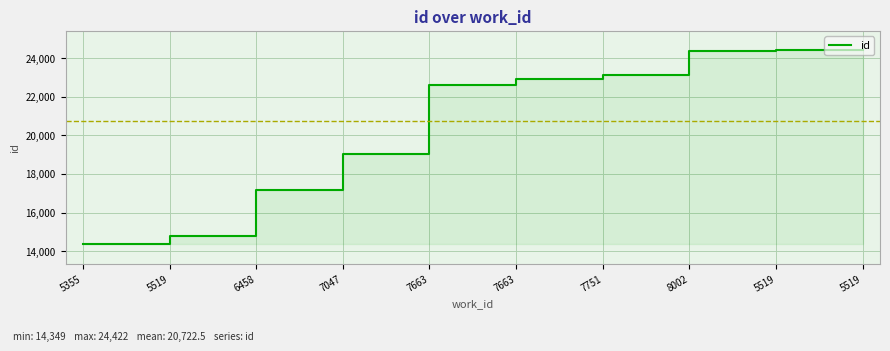

Reading left to right, list all the values displayed in this chart.

14349	14781	17169	19051	22618	22908	23148	24358	24421	24422